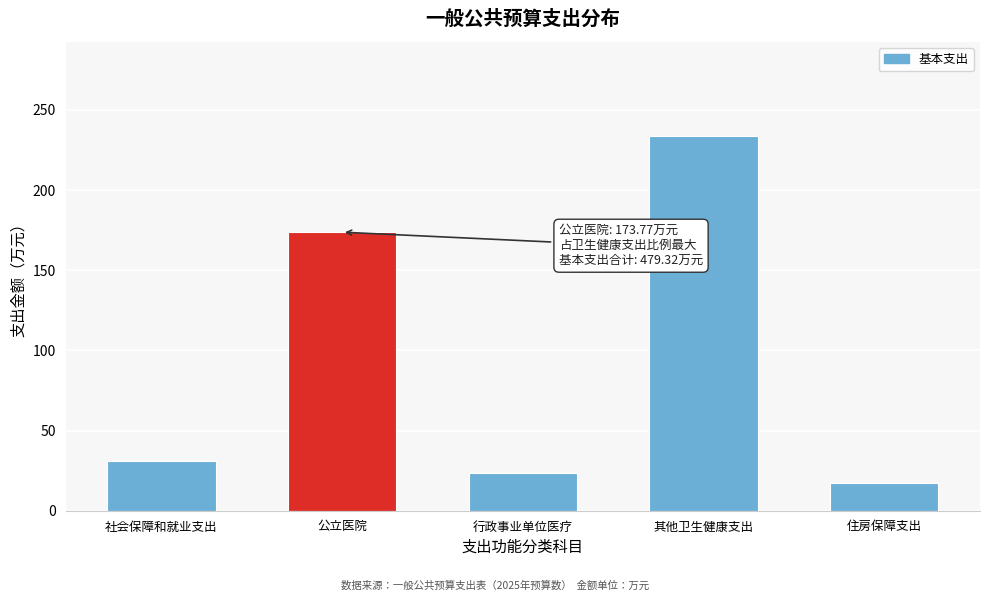

Reading left to right, list all the values displayed in this chart.

社会保障和就业支出=30.9	公立医院=173.8	行政事业单位医疗=23.6	其他卫生健康支出=234.0	住房保障支出=17.1